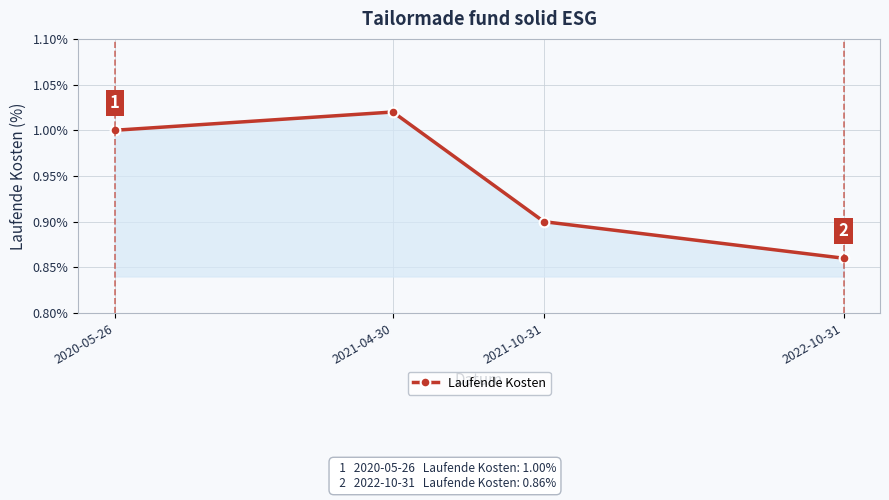

Which has a higher value, 2021-10-31 or 2021-04-30?

2021-04-30